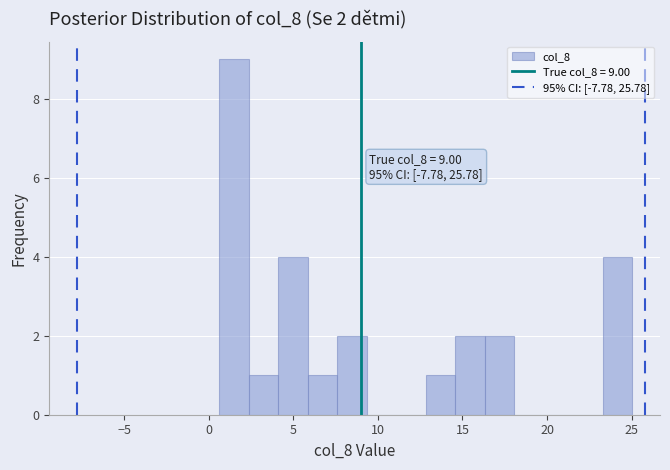

Read against the x-axis, roughly where is the centre of the tallest bar?

1.5